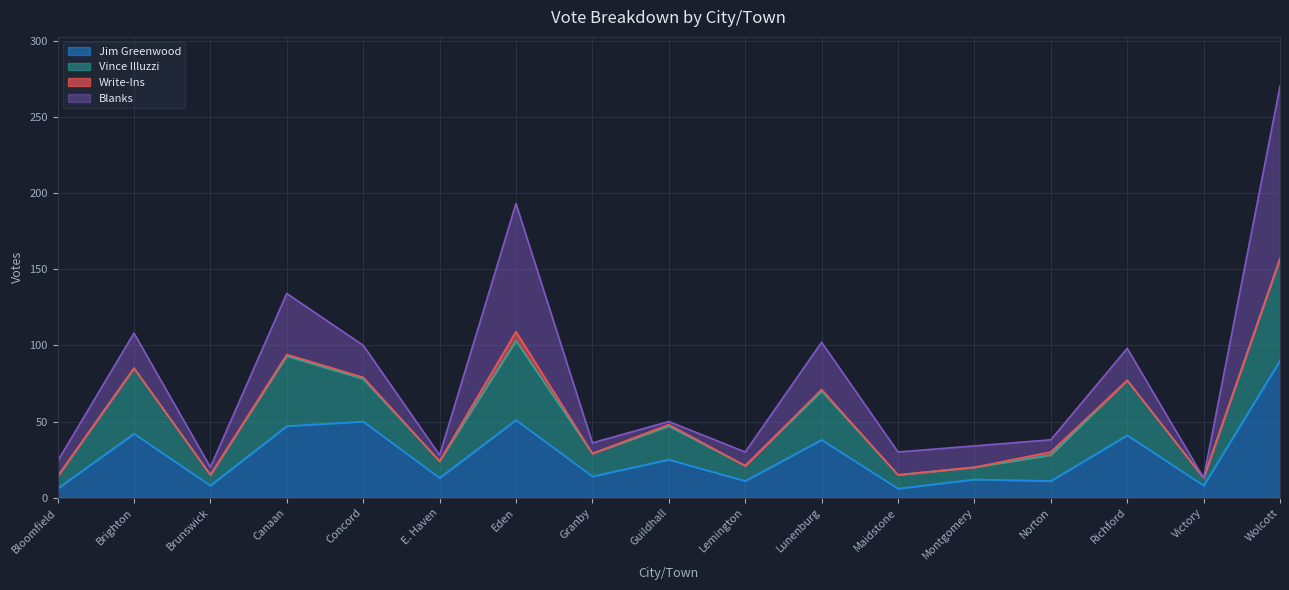

What is the total value across all series at Concord?

100